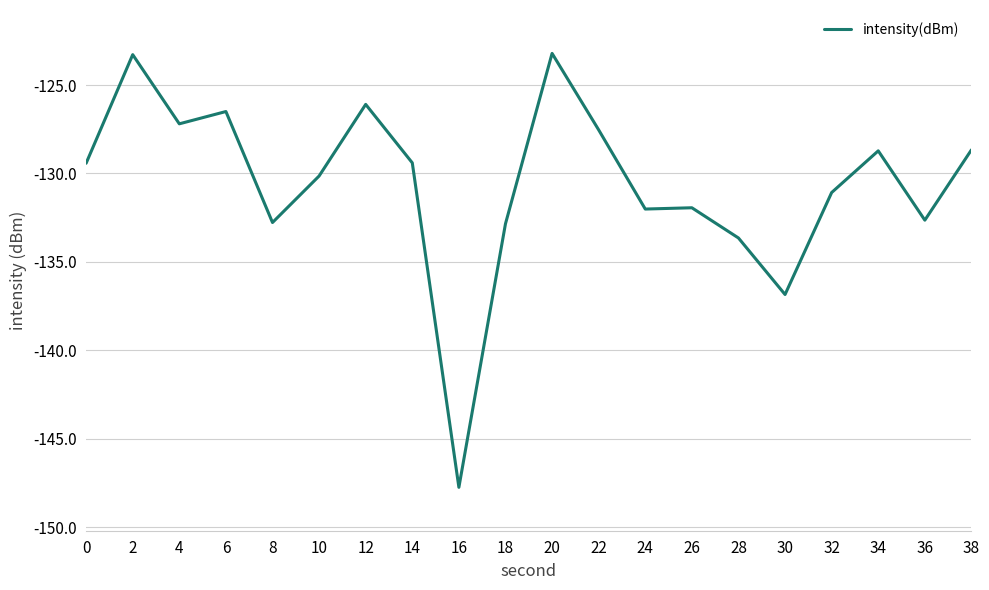

How many values are below -129?

12